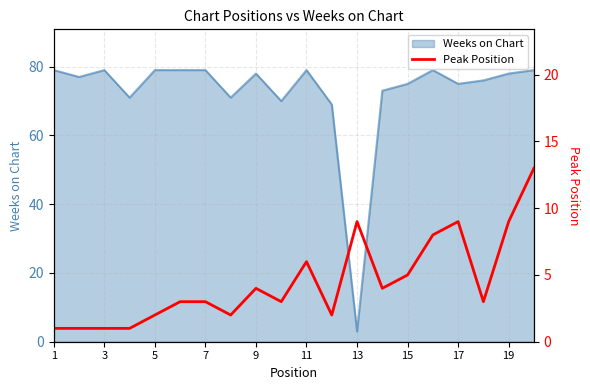

How many interior local peaks (higher than both neighbors) does the data have?

4